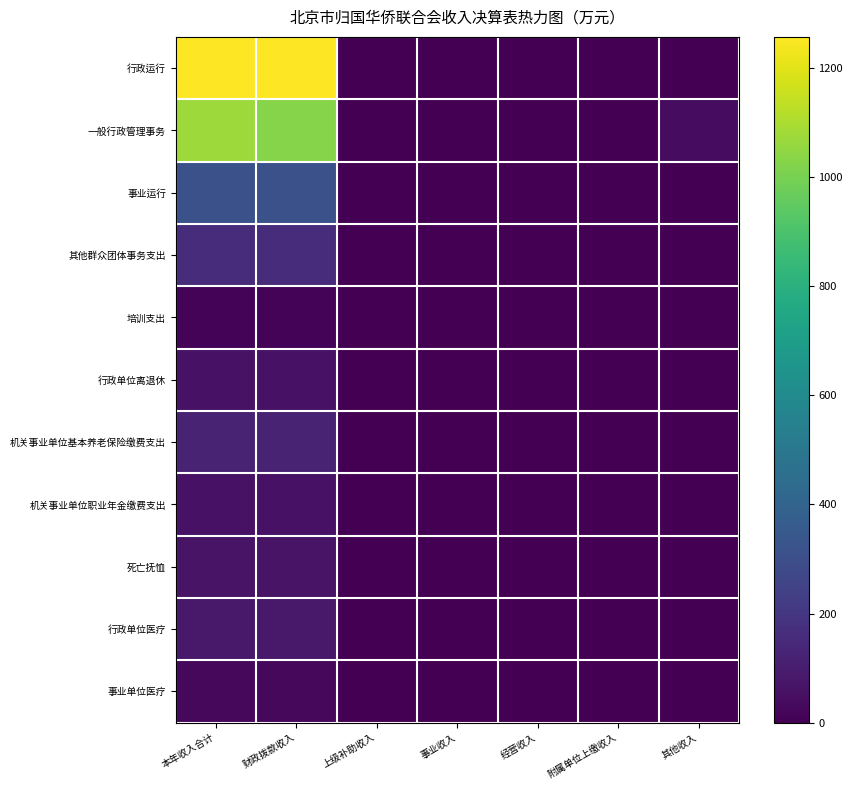

Reading right to left, list all the values displayed in this chart.

行政运行: 其他收入=0.0	附属单位上缴收入=0.0	经营收入=0.0	事业收入=0.0	上级补助收入=0.0	财政拨款收入=1257.1	本年收入合计=1257.1
一般行政管理事务: 其他收入=41.5	附属单位上缴收入=0.0	经营收入=0.0	事业收入=0.0	上级补助收入=0.0	财政拨款收入=1030.4	本年收入合计=1071.9
事业运行: 其他收入=0.0	附属单位上缴收入=0.0	经营收入=0.0	事业收入=0.0	上级补助收入=0.0	财政拨款收入=310.9	本年收入合计=310.9
其他群众团体事务支出: 其他收入=0.0	附属单位上缴收入=0.0	经营收入=0.0	事业收入=0.0	上级补助收入=0.0	财政拨款收入=157.9	本年收入合计=157.9
培训支出: 其他收入=0.0	附属单位上缴收入=0.0	经营收入=0.0	事业收入=0.0	上级补助收入=0.0	财政拨款收入=12.1	本年收入合计=12.1
行政单位离退休: 其他收入=0.0	附属单位上缴收入=0.0	经营收入=0.0	事业收入=0.0	上级补助收入=0.0	财政拨款收入=60.6	本年收入合计=60.6
机关事业单位基本养老保险缴费支出: 其他收入=0.0	附属单位上缴收入=0.0	经营收入=0.0	事业收入=0.0	上级补助收入=0.0	财政拨款收入=122.0	本年收入合计=122.0
机关事业单位职业年金缴费支出: 其他收入=0.0	附属单位上缴收入=0.0	经营收入=0.0	事业收入=0.0	上级补助收入=0.0	财政拨款收入=61.0	本年收入合计=61.0
死亡抚恤: 其他收入=0.0	附属单位上缴收入=0.0	经营收入=0.0	事业收入=0.0	上级补助收入=0.0	财政拨款收入=65.4	本年收入合计=65.4
行政单位医疗: 其他收入=0.0	附属单位上缴收入=0.0	经营收入=0.0	事业收入=0.0	上级补助收入=0.0	财政拨款收入=84.7	本年收入合计=84.7
事业单位医疗: 其他收入=0.0	附属单位上缴收入=0.0	经营收入=0.0	事业收入=0.0	上级补助收入=0.0	财政拨款收入=24.8	本年收入合计=24.8